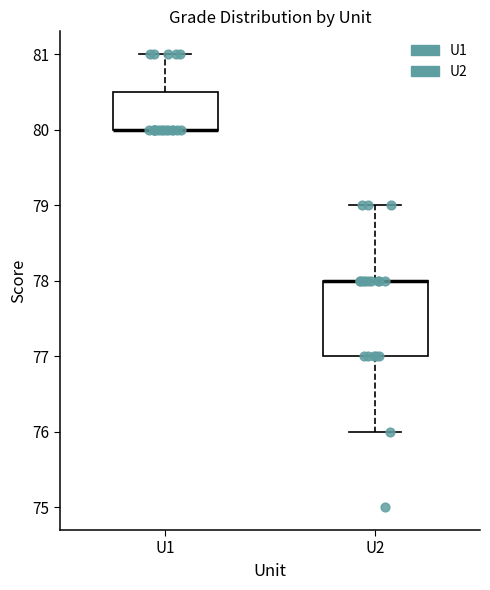

Reading left to right, read every box against the y-axis: the position of its median line, the range the box covers, and the ends of its whiskers. The values are not printed on the chart, so give them approximately, as read against the axis.

U1: median 80.0 (drawn on the box's lower edge), box 80.0 to 80.5, whiskers 80.0 to 81.0
U2: median 78.0 (drawn on the box's upper edge), box 77.0 to 78.0, whiskers 76.0 to 79.0